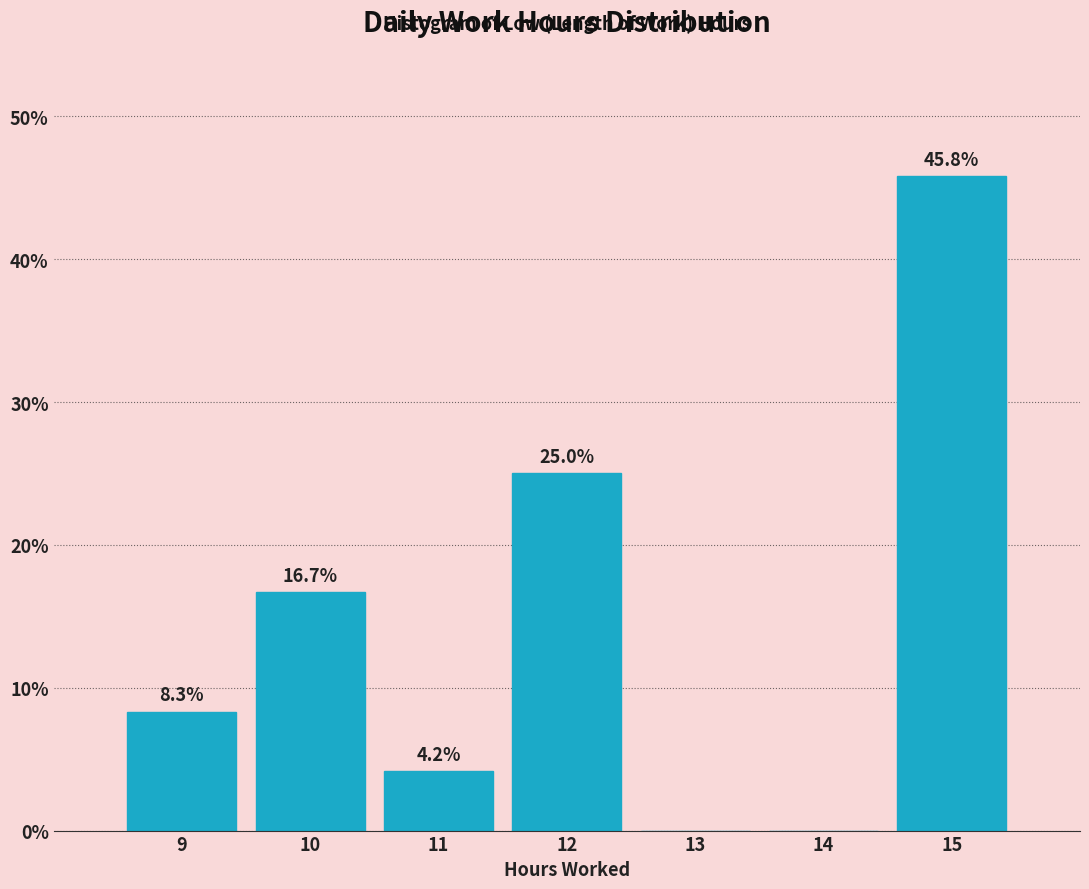

Which range on the x-axis has the tallest bar?

14.5 to 15.5